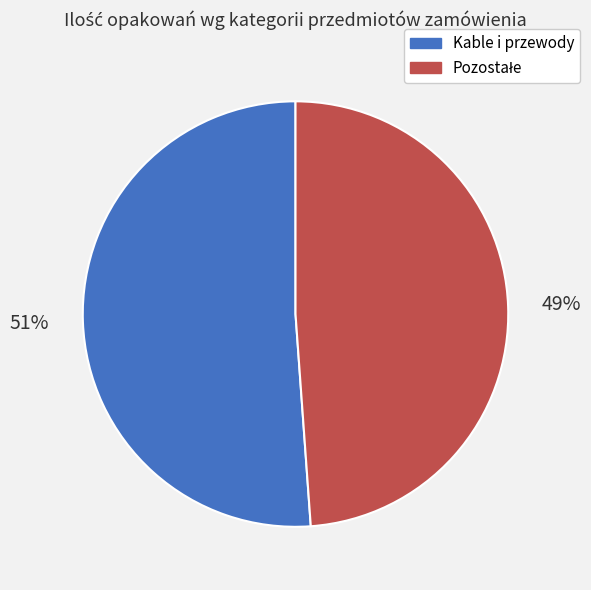

True or false: Kable i przewody accounts for 63% of the total.

False